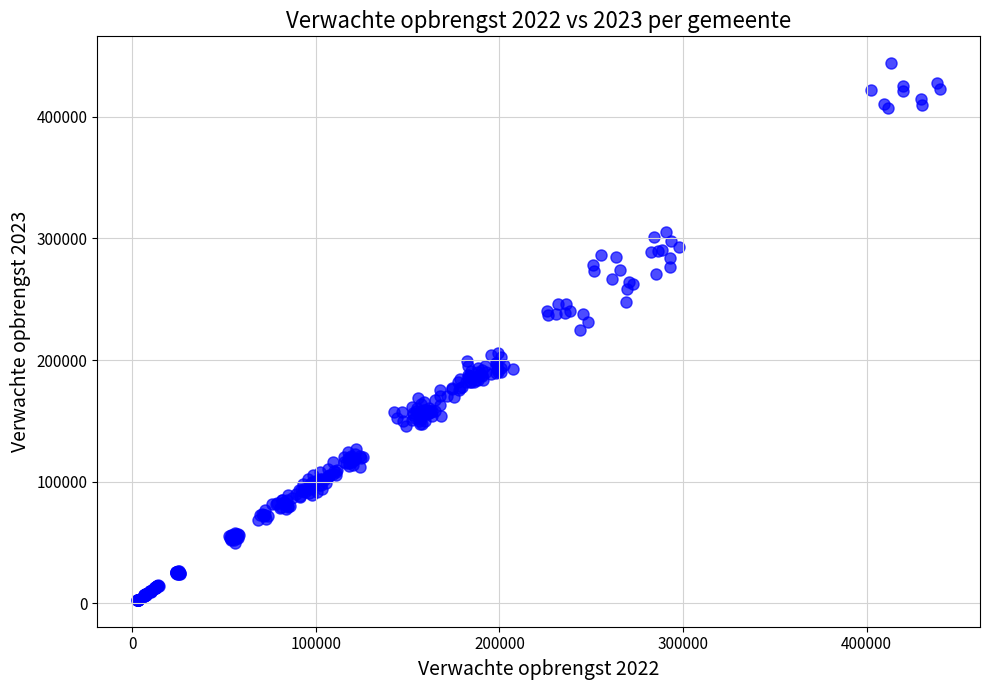

What is the range of X values (max minus min)?

437043.2